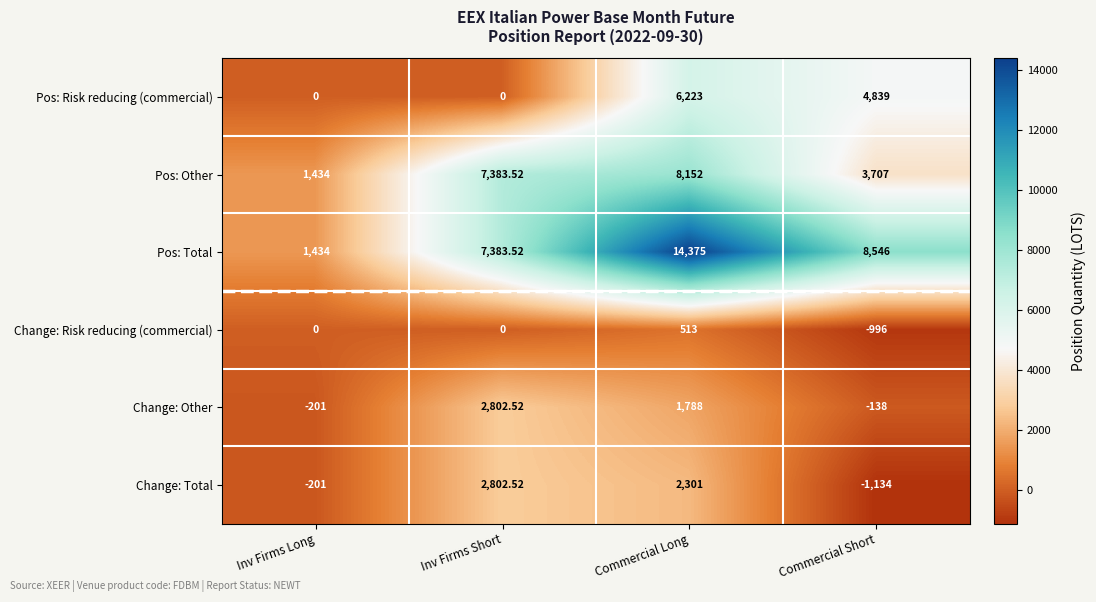

List the labels in order of Pos: Total value, smallest first.

Inv Firms Long, Inv Firms Short, Commercial Short, Commercial Long